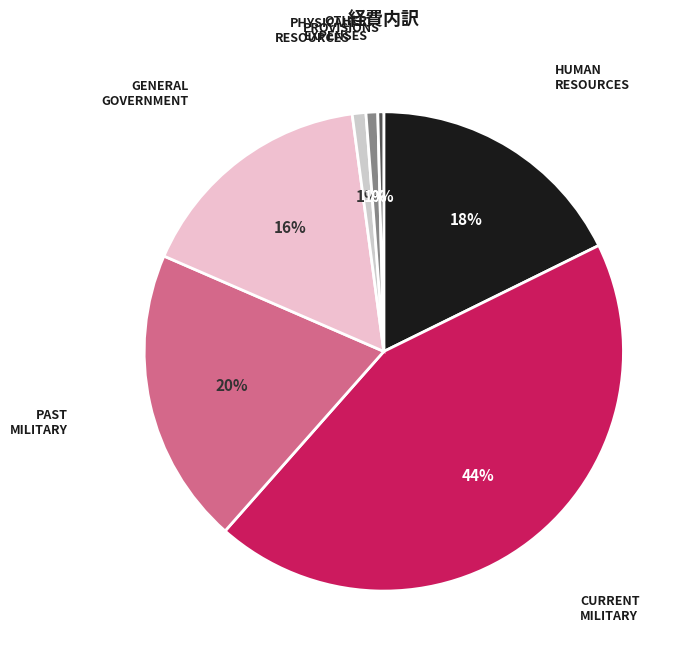

Is it true that HUMAN RESOURCES is 30% of the pie?

False